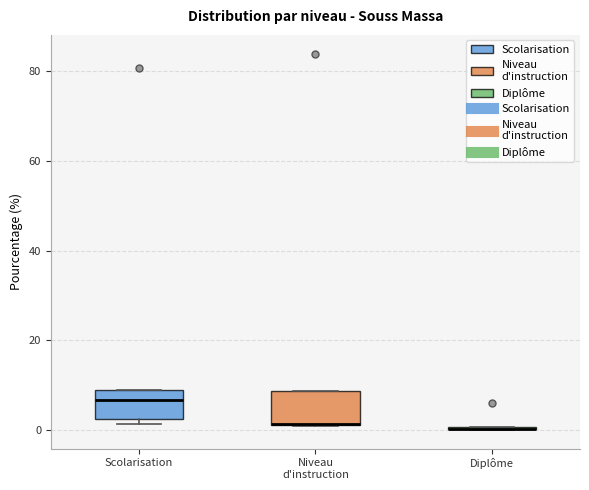

Where is the lower edge of the box for Niveau d'instruction on the y-axis? The values are not printed on the chart, so give them approximately, as read against the axis.

2